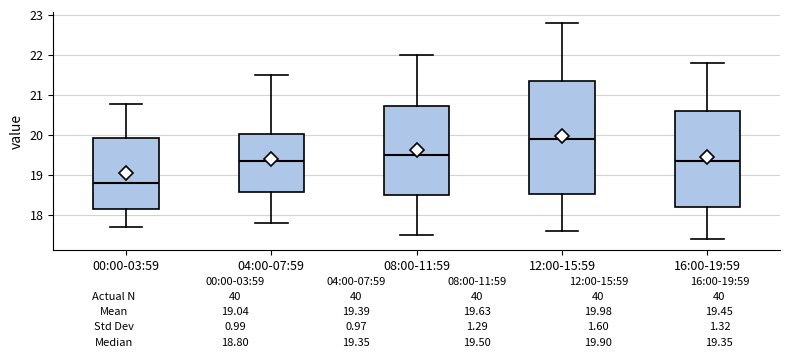

Which box has the lowest median line?

00:00-03:59